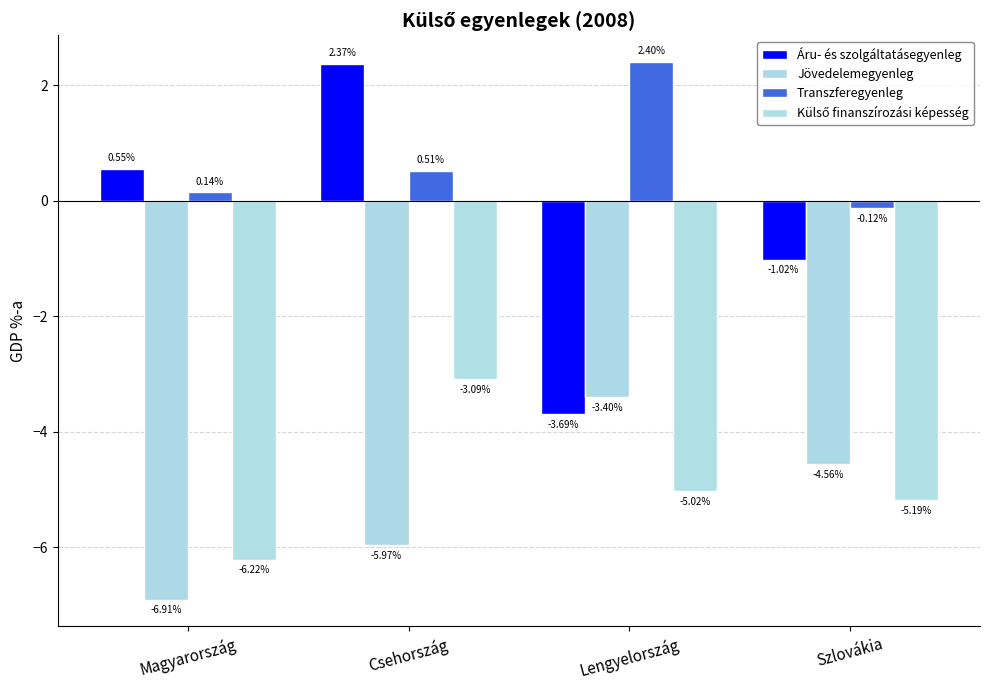

What is the difference between the maximum and minimum values in the Transzferegyenleg series?

2.5